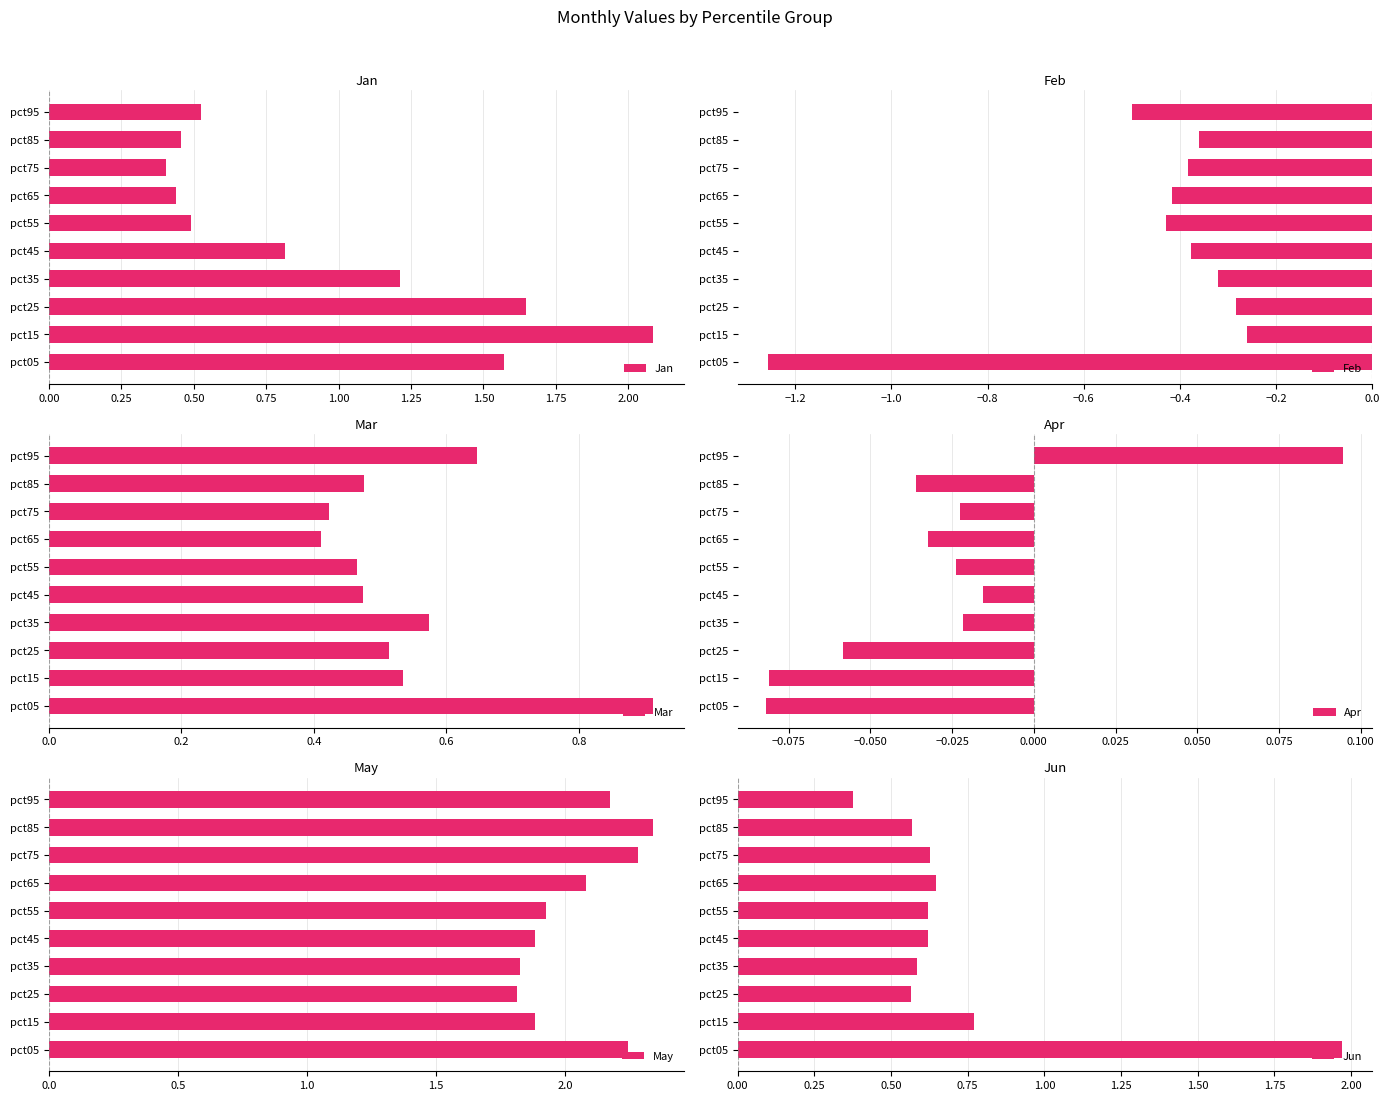

What is the difference between the maximum and minimum values in the Jan series?

1.7